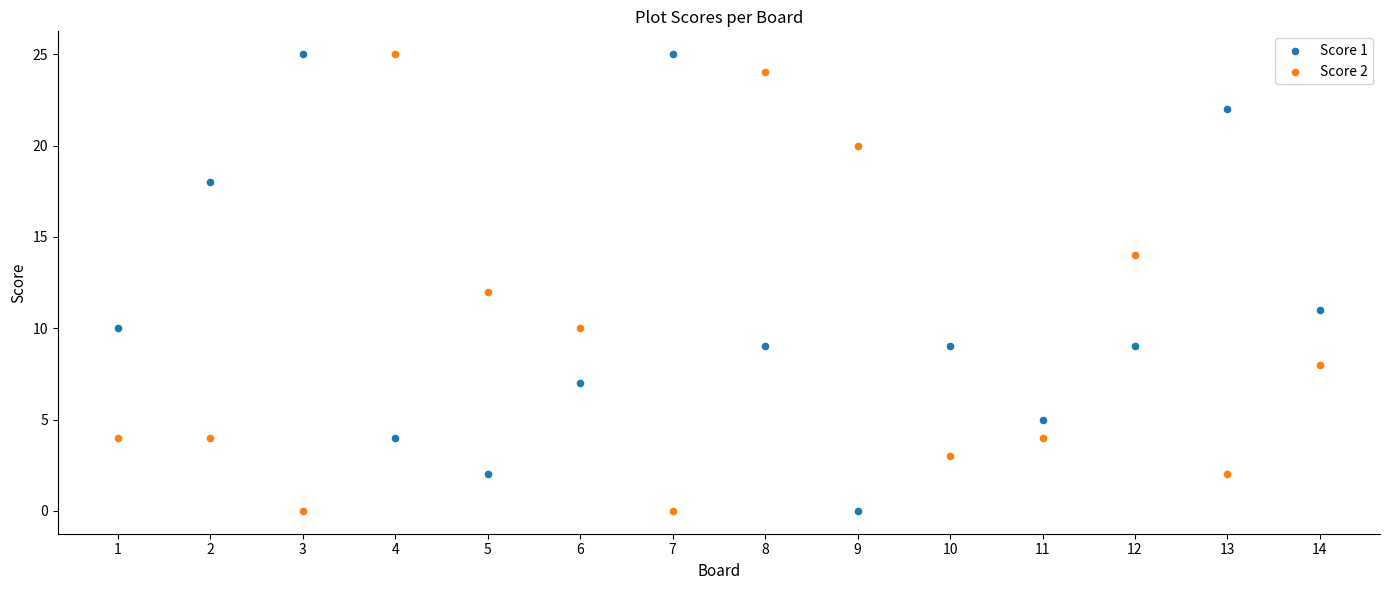

Across all data points, what is the range of Y values (max minus min)?

25